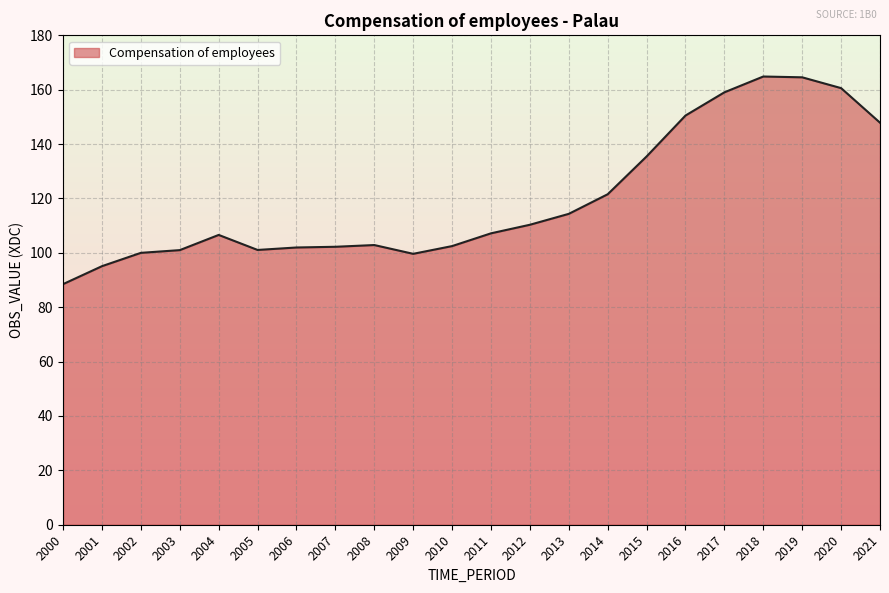

Which has a higher value, 2003 or 2004?

2004